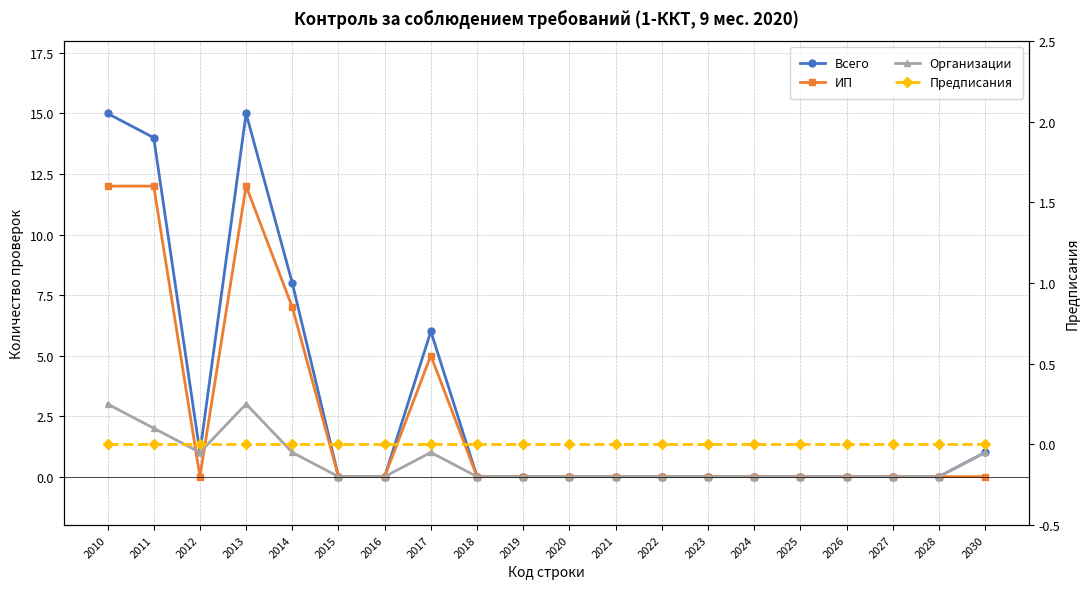

True or false: ИП has more than 0 points higher than both neighbors.

True